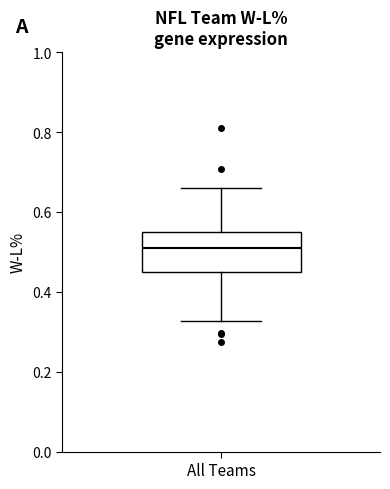

Where is the lower edge of the box for All Teams on the y-axis? The values are not printed on the chart, so give them approximately, as read against the axis.

0.44